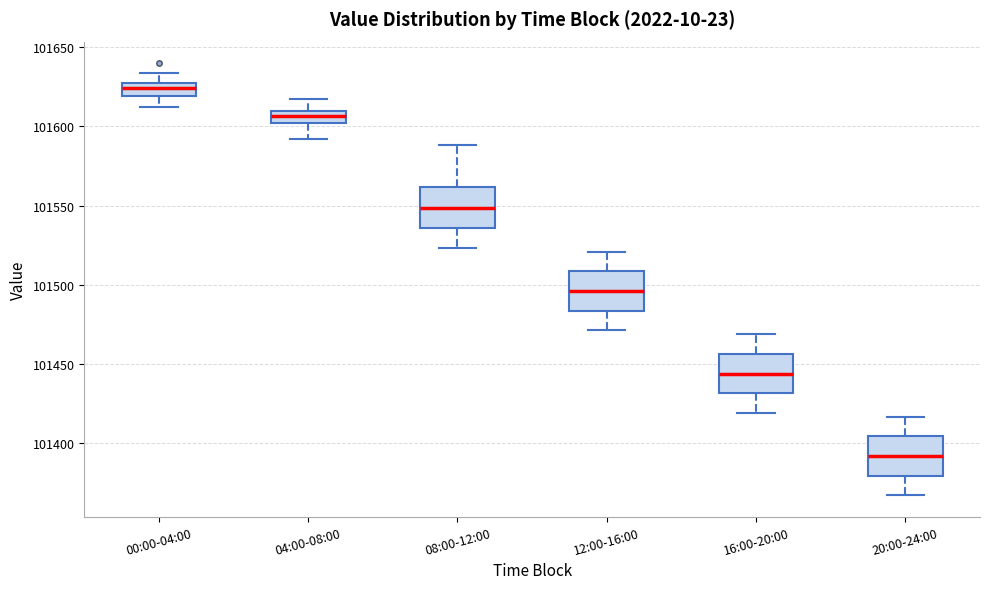

Which box's median line is the highest?

00:00-04:00